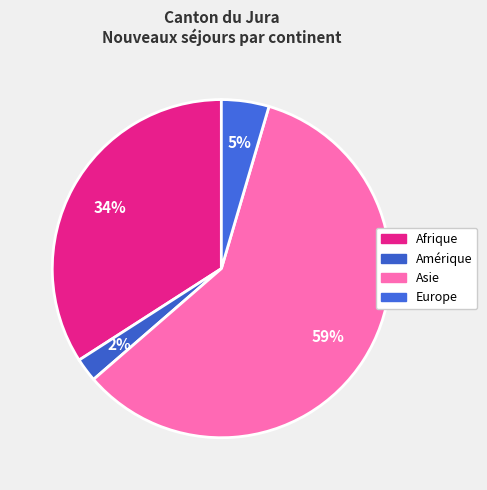

Which slice represents more than half of the pie?

Asie